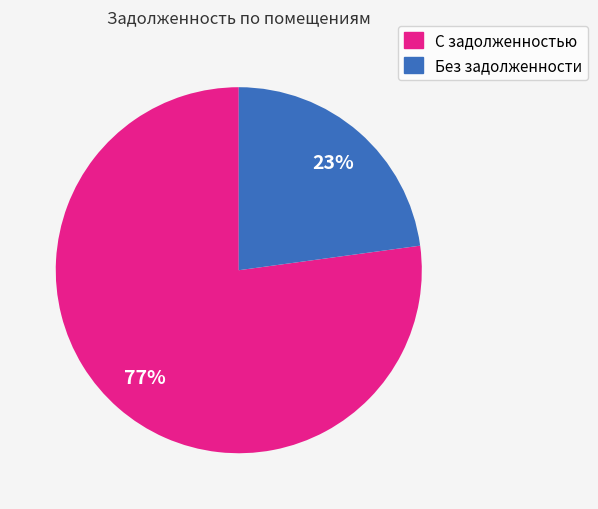

Combined, do Без задолженности and С задолженностью account for over 50%?

Yes